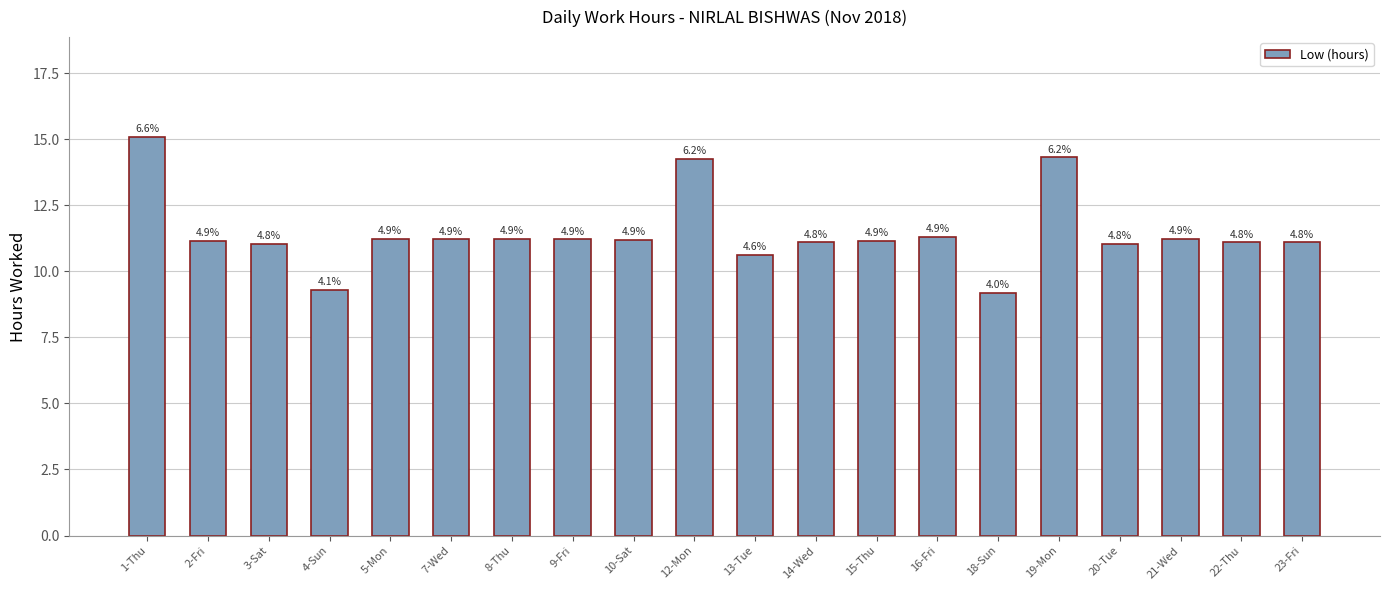

Rank the categories by value from highest to lowest.

1-Thu, 19-Mon, 12-Mon, 16-Fri, 8-Thu, 21-Wed, 5-Mon, 7-Wed, 9-Fri, 10-Sat, 2-Fri, 15-Thu, 14-Wed, 22-Thu, 23-Fri, 20-Tue, 3-Sat, 13-Tue, 4-Sun, 18-Sun